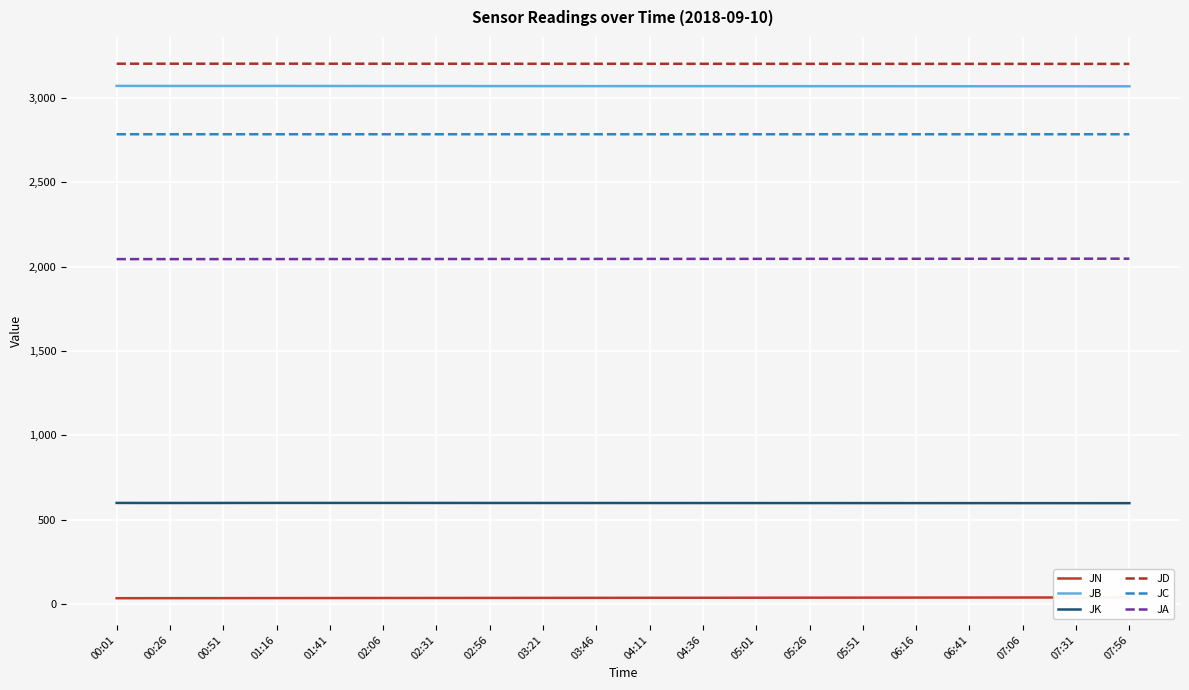

What is the sum of the JB values at 06:16 and 06:41?

6139.2